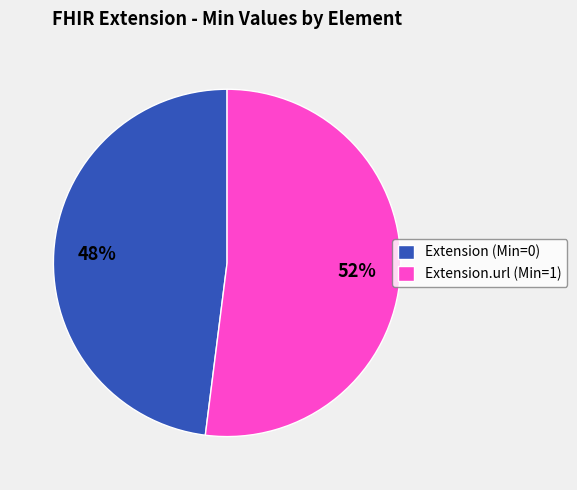

Which has a higher value, Extension.url (Min=1) or Extension (Min=0)?

Extension.url (Min=1)